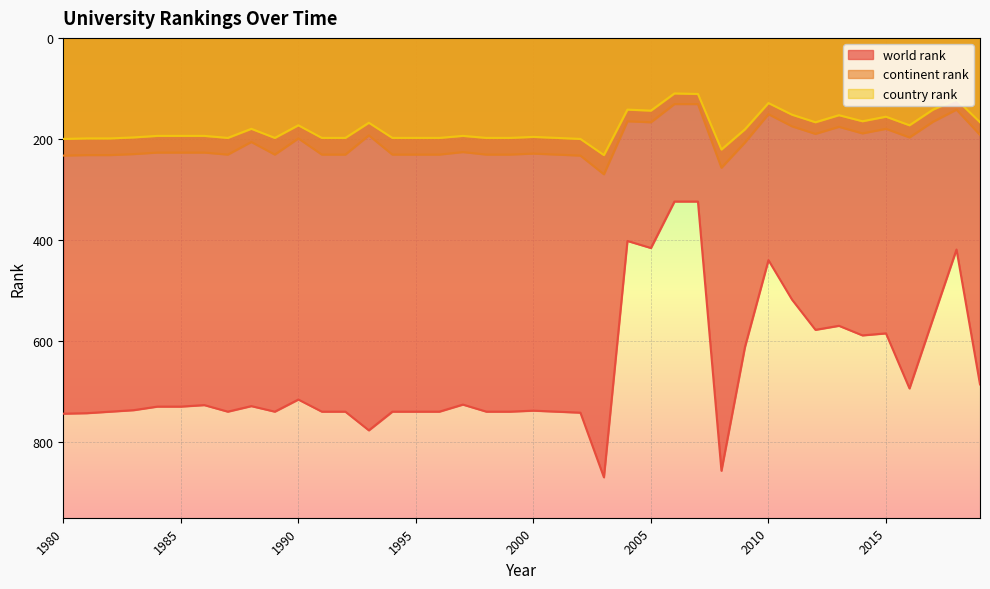

What is the difference between the second highest and second lowest values in the country rank series?

110